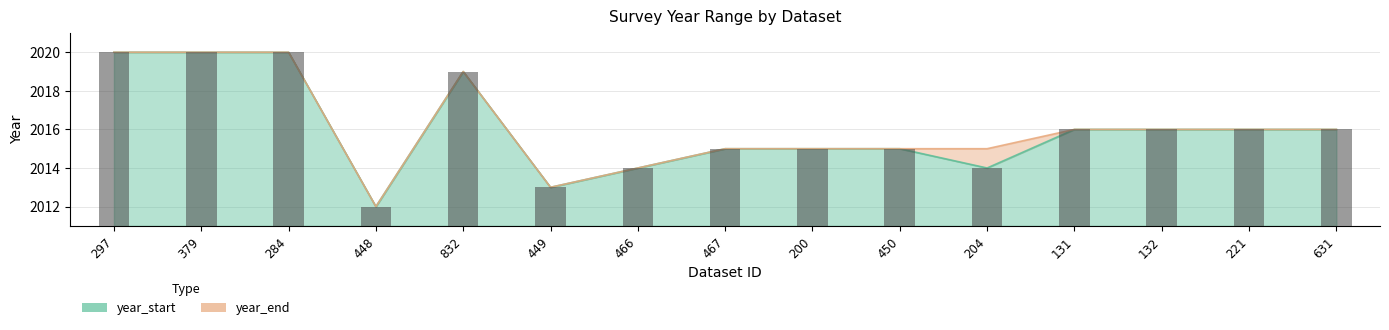

Between 379 and 200, which series saw the biggest shift?

year_start